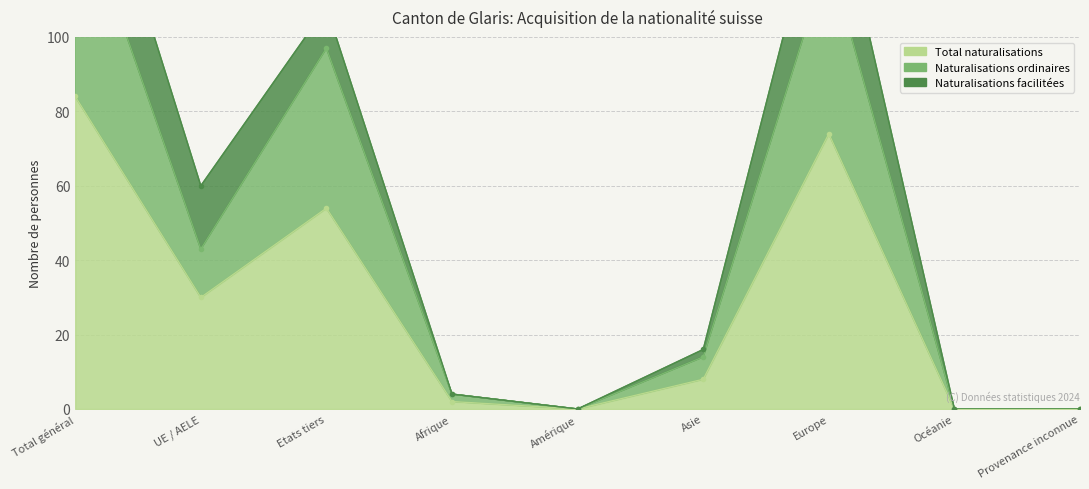

What position from the left is Provenance inconnue?

9